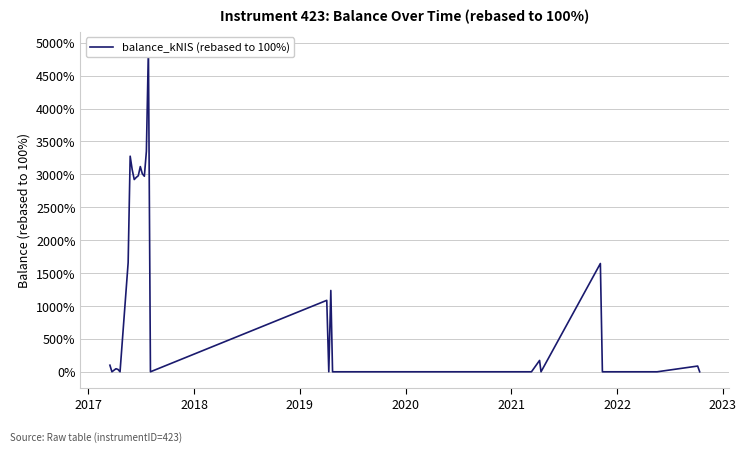

The chart shows a value of 1564.8 at 18. True or false?

False